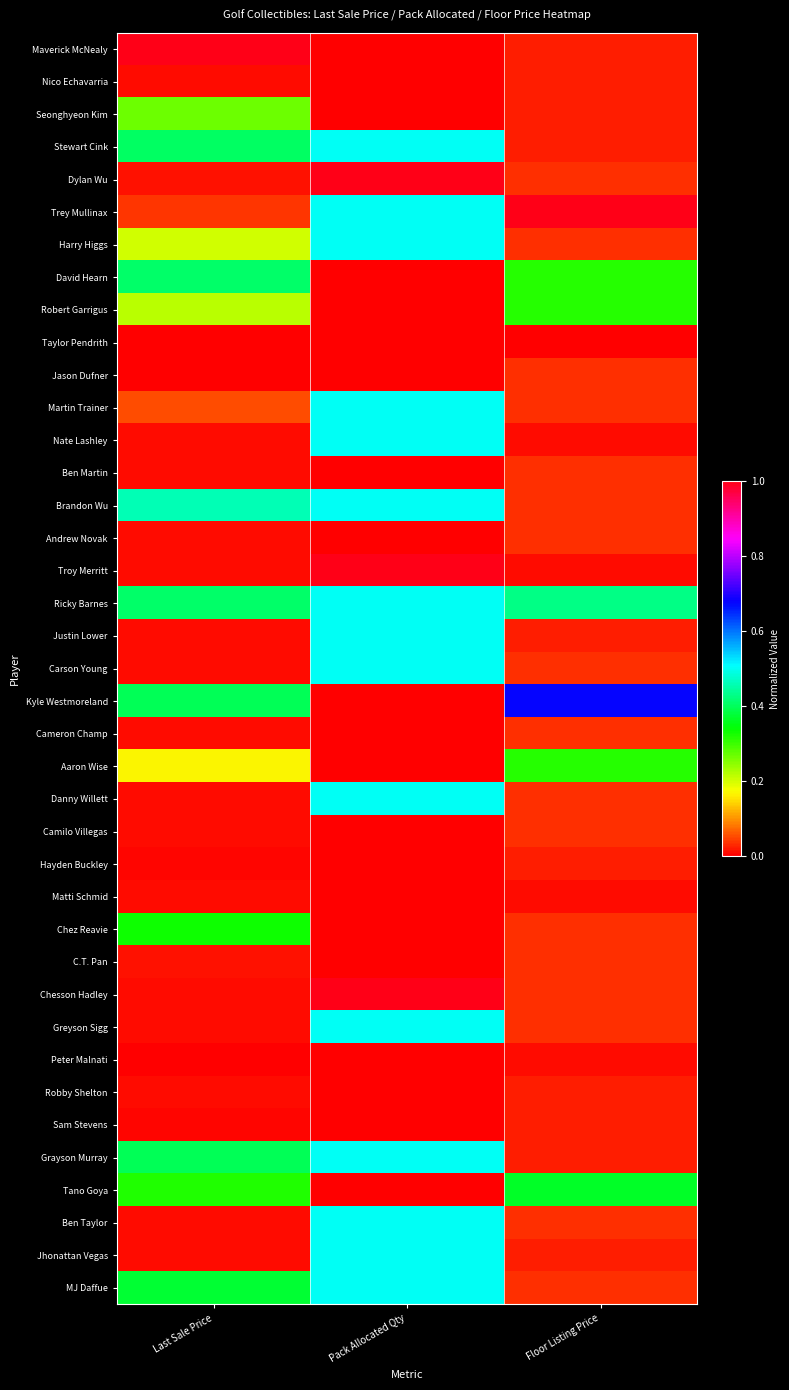

Count the number of data series in this chart.

39